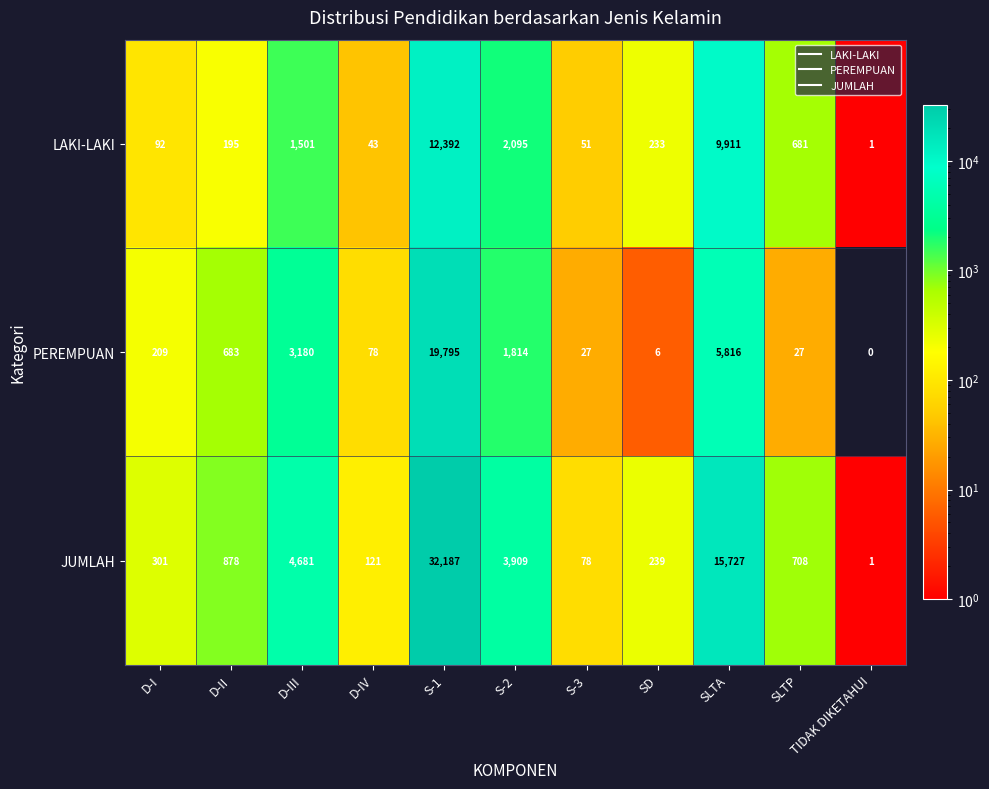

What is the approximate value of LAKI-LAKI at D-II?

195